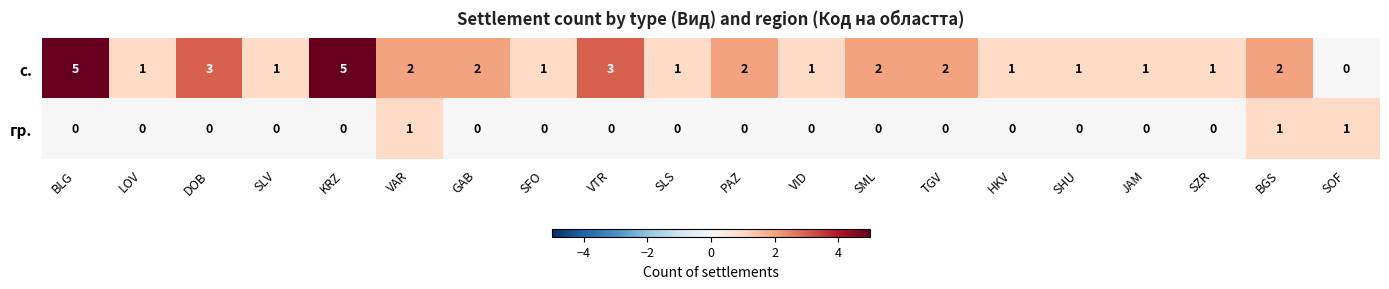

Is it true that гр. equals 0 at SLV?

True